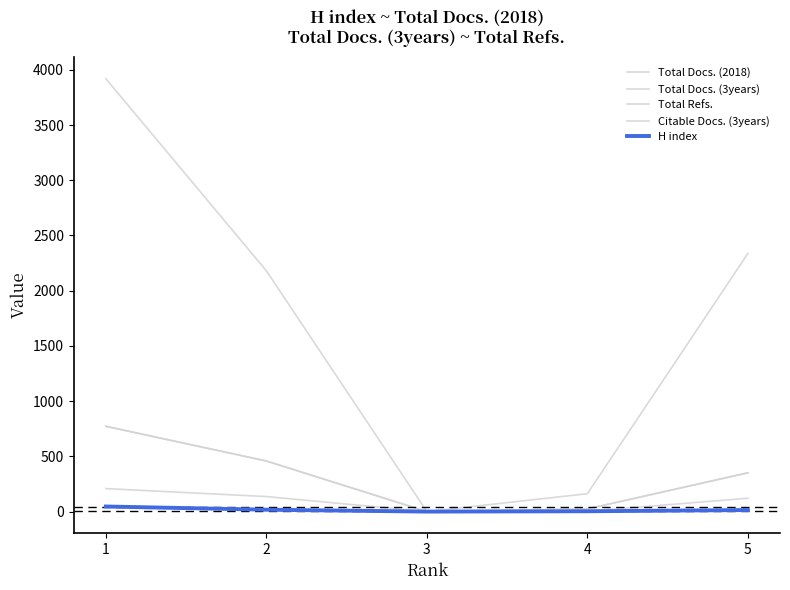

Which series changed the most between 2 and 4?

Total Refs.